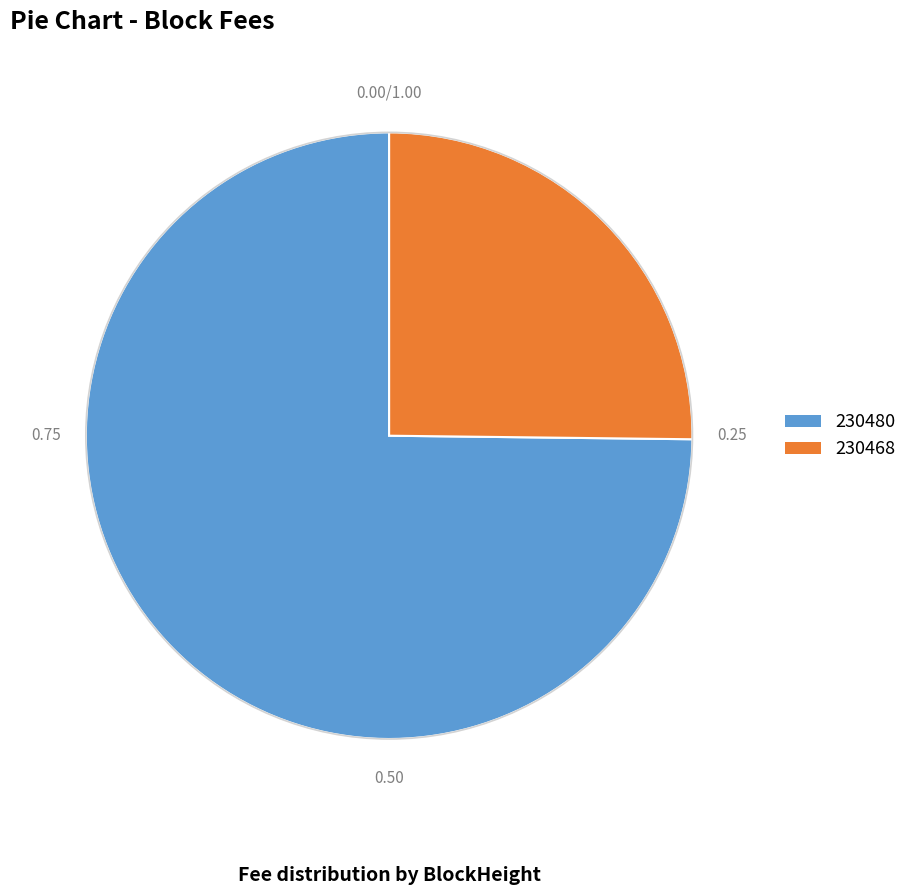

Rank the categories by value from highest to lowest.

230480, 230468